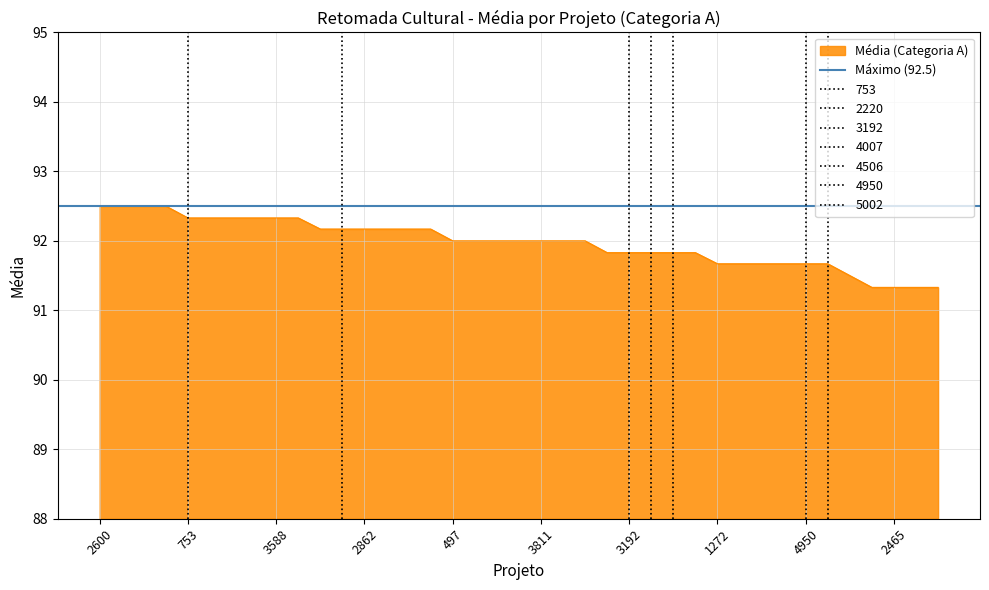

What is the average value?

92.0